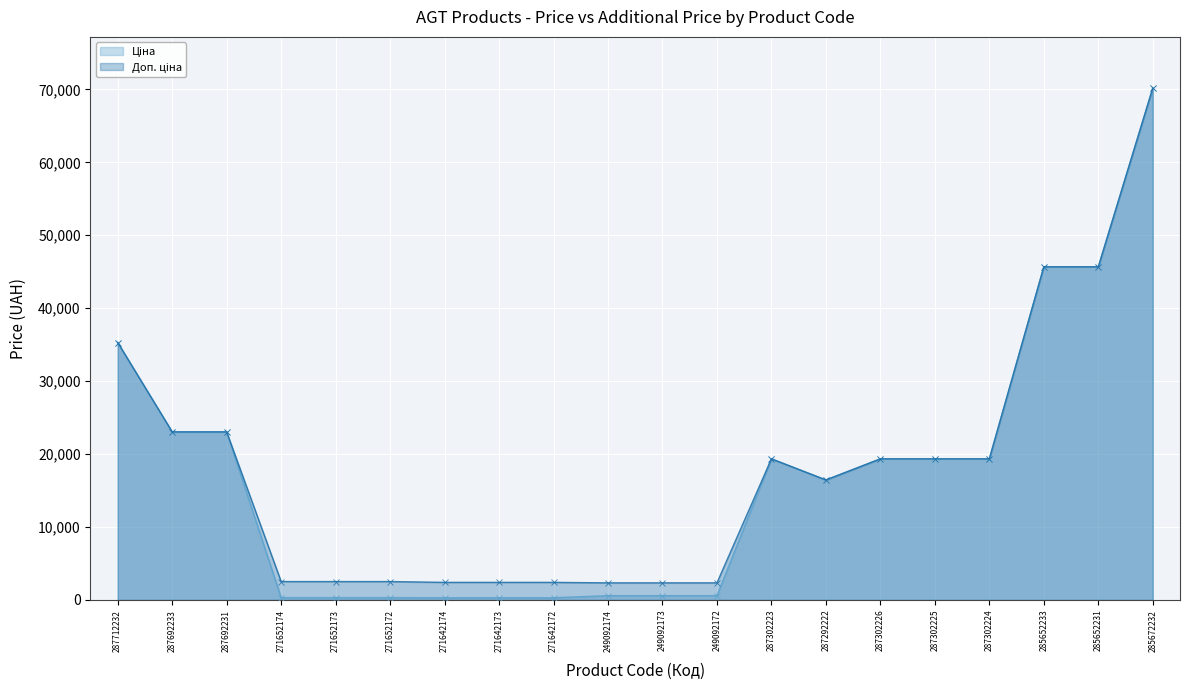

True or false: Ціна has a value of 19343.1 at 287302223.

True